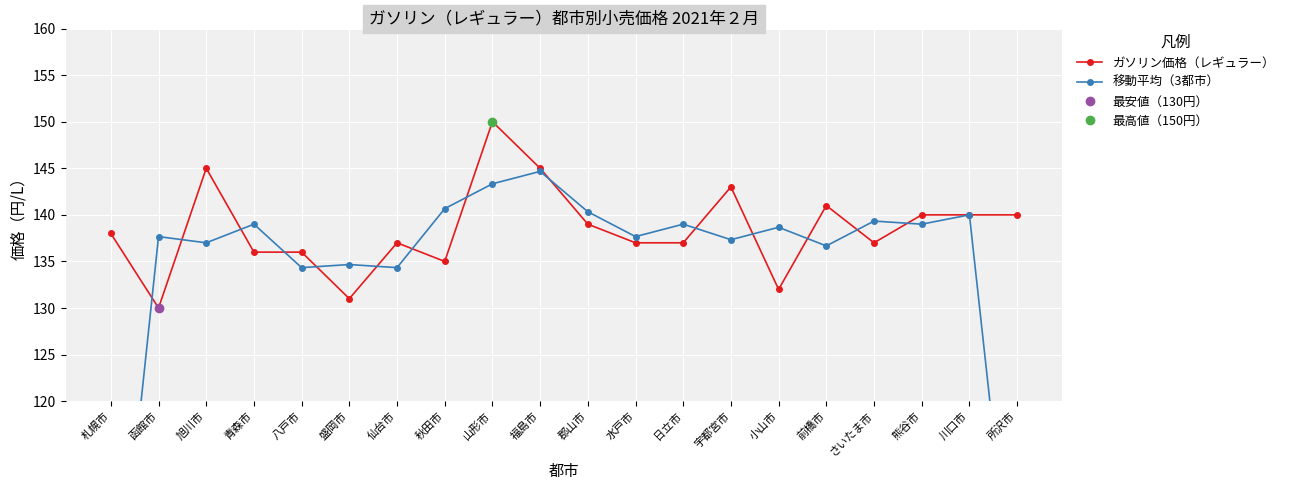

The 移動平均（3都市） series shows 83.6 at 郡山市. True or false?

False